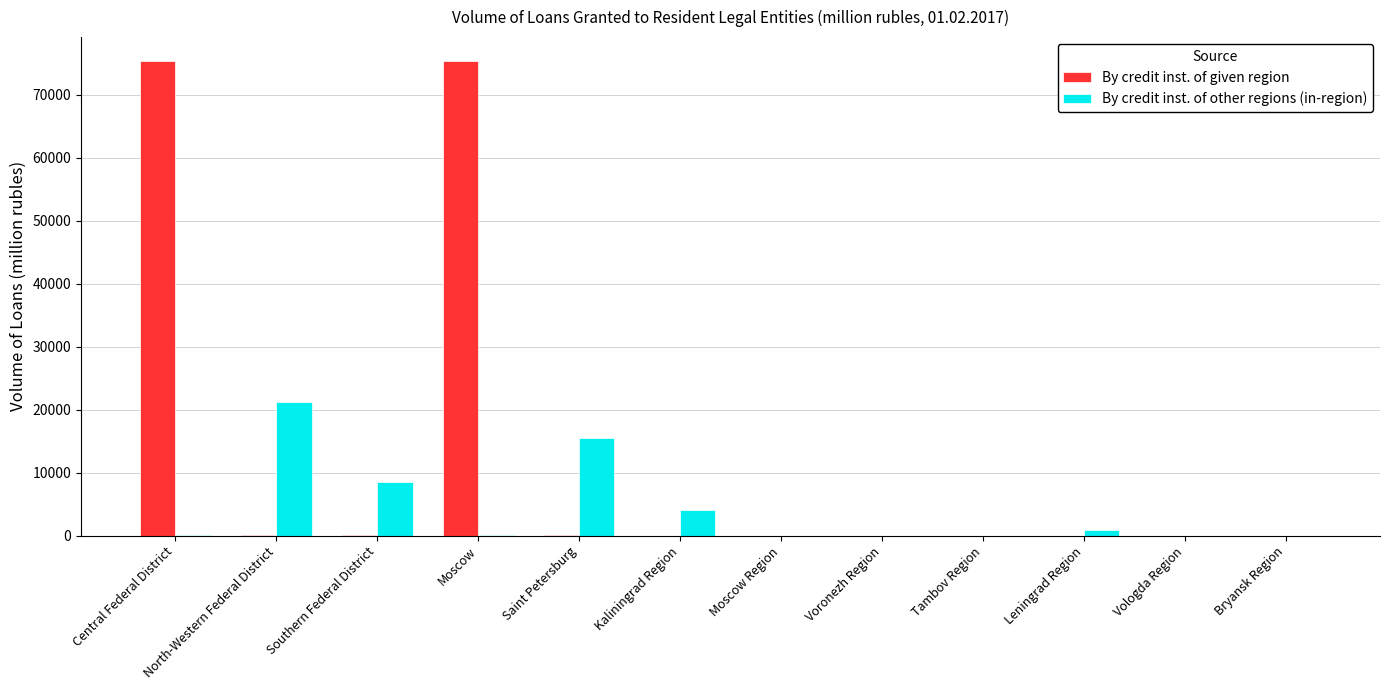

How many values in the By credit inst. of given region series exceed 0?

5